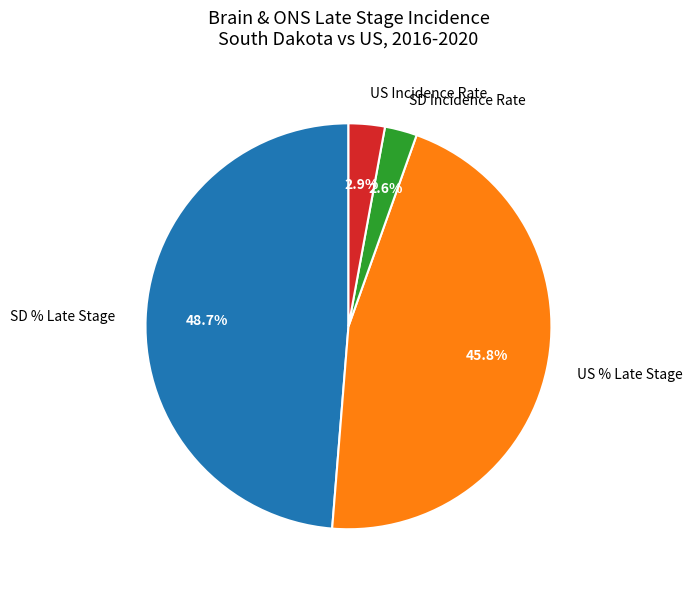

What percentage is NOT represented by SD % Late Stage?

51.3%